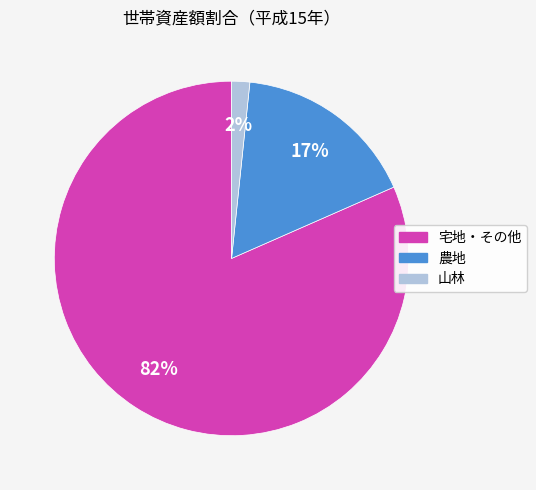

Between 宅地・その他 and 山林, which is larger?

宅地・その他